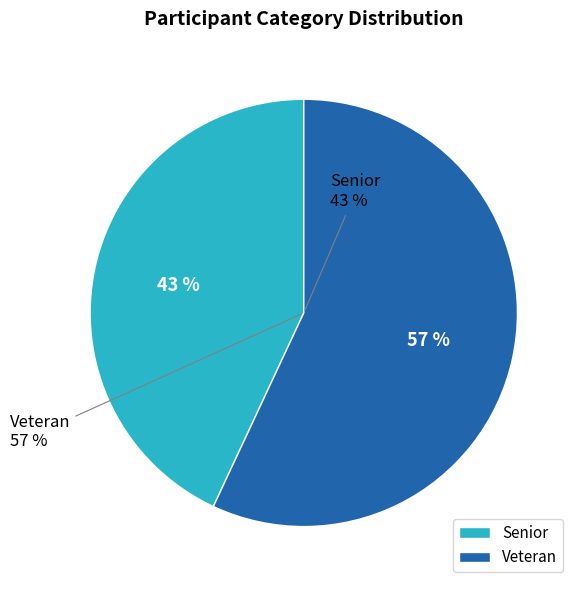

Which category has the biggest portion of the pie?

Veteran